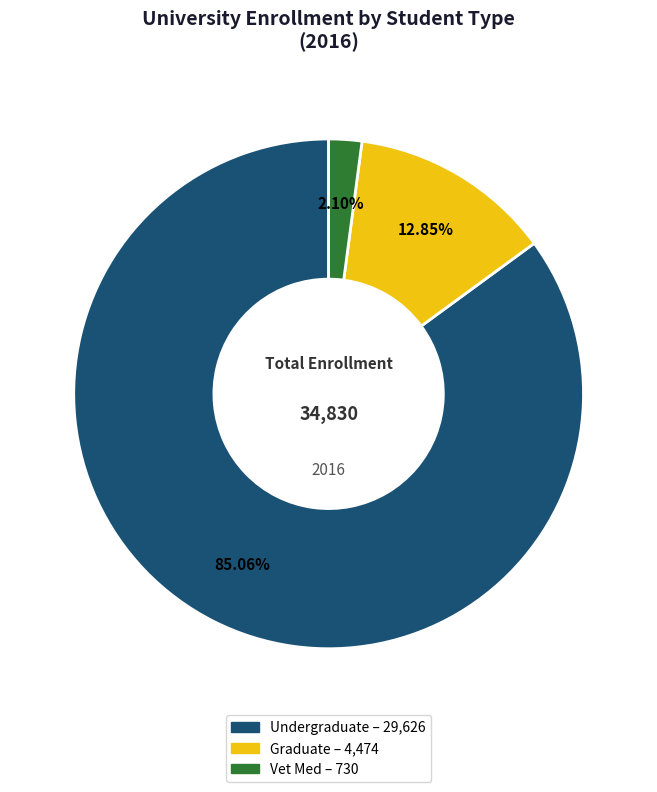

Does any single category account for the majority?

Yes